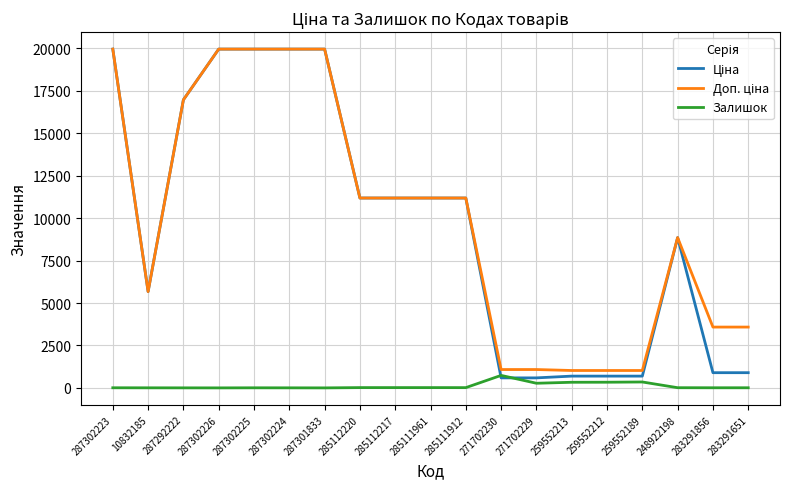

What is the maximum value shown in the chart?

19964.2